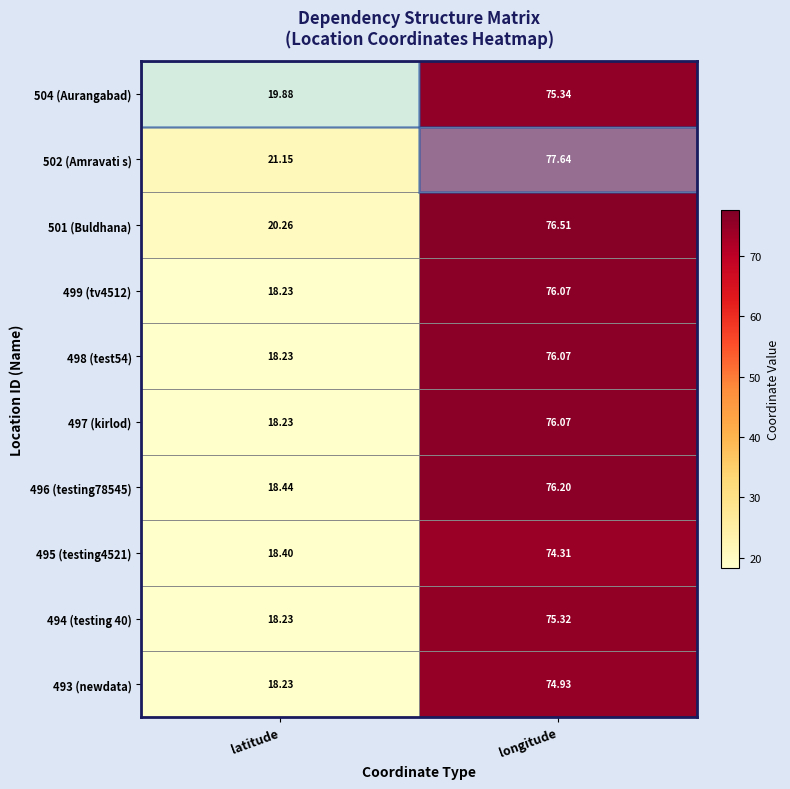

Is the value of 497 (kirlod) at latitude greater than the value of 502 (Amravati s) at longitude?

No